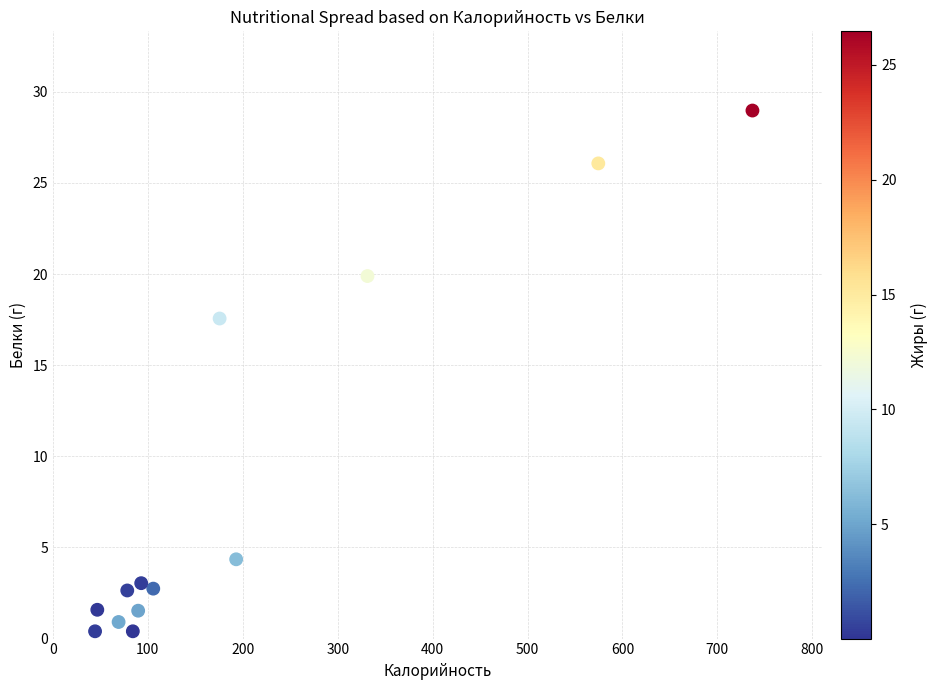

What is the range of X values (max minus min)?

692.5